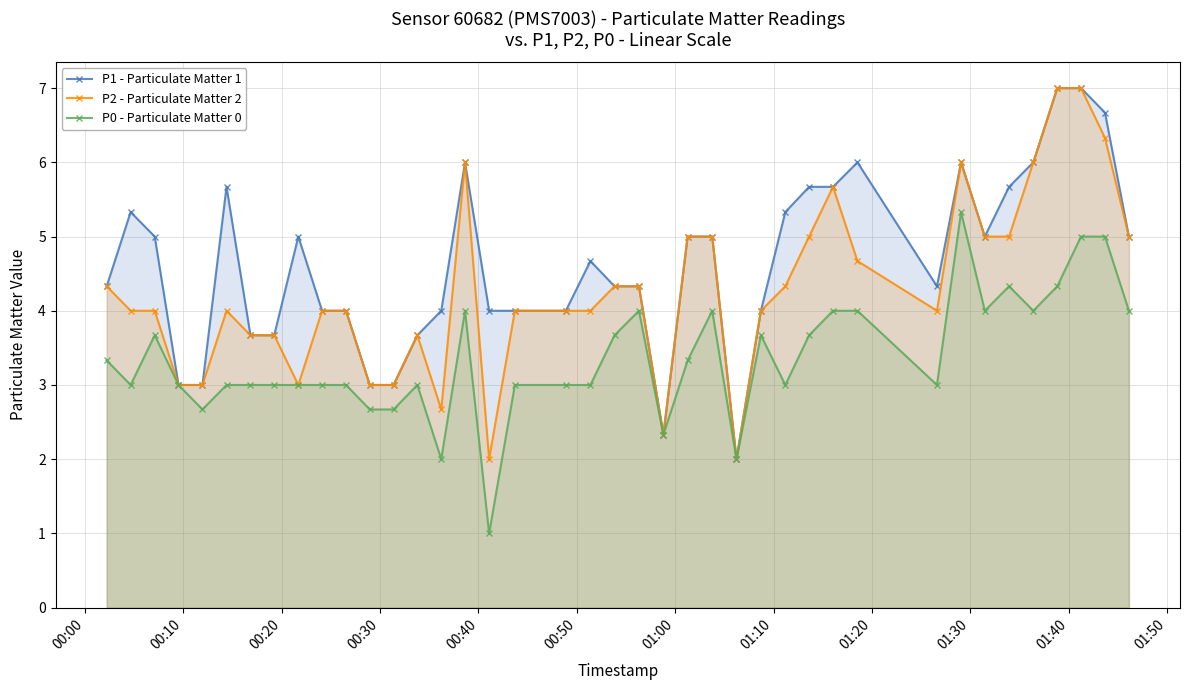

Which series has the largest range (max minus min)?

P1 - Particulate Matter 1